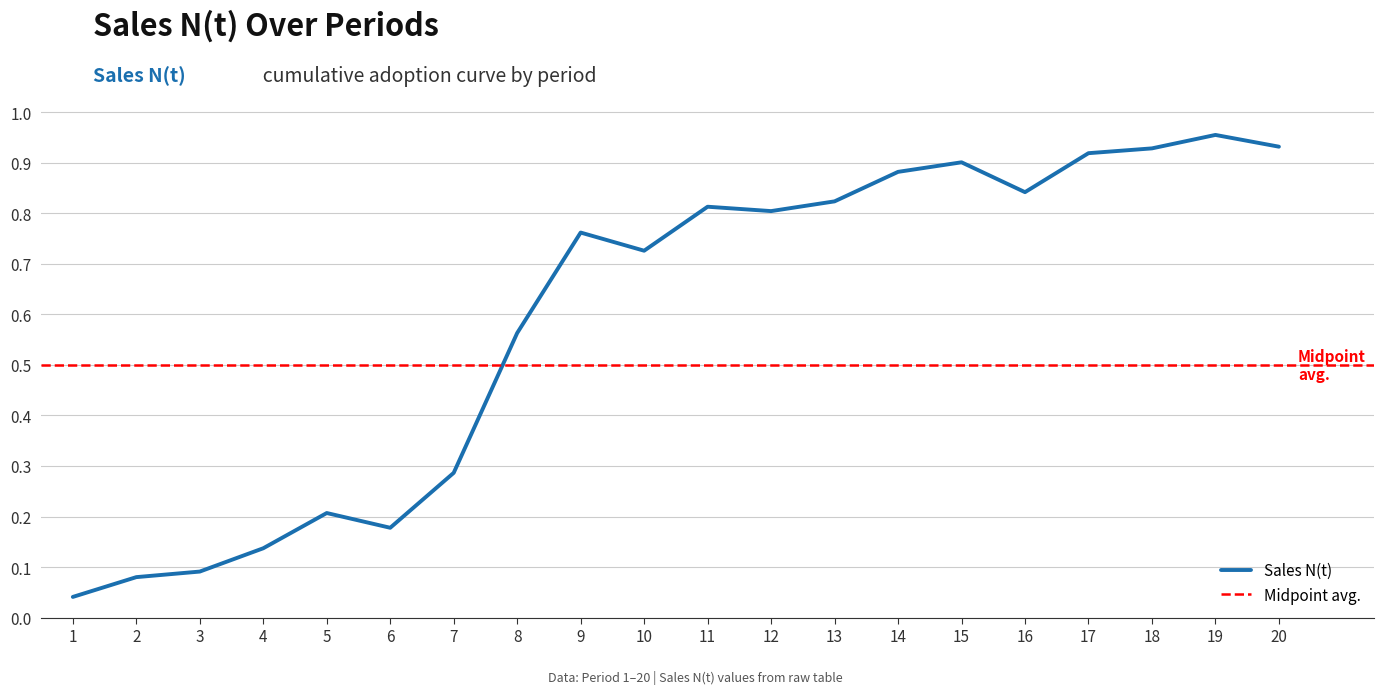

How many distinct data groups are displayed?

1